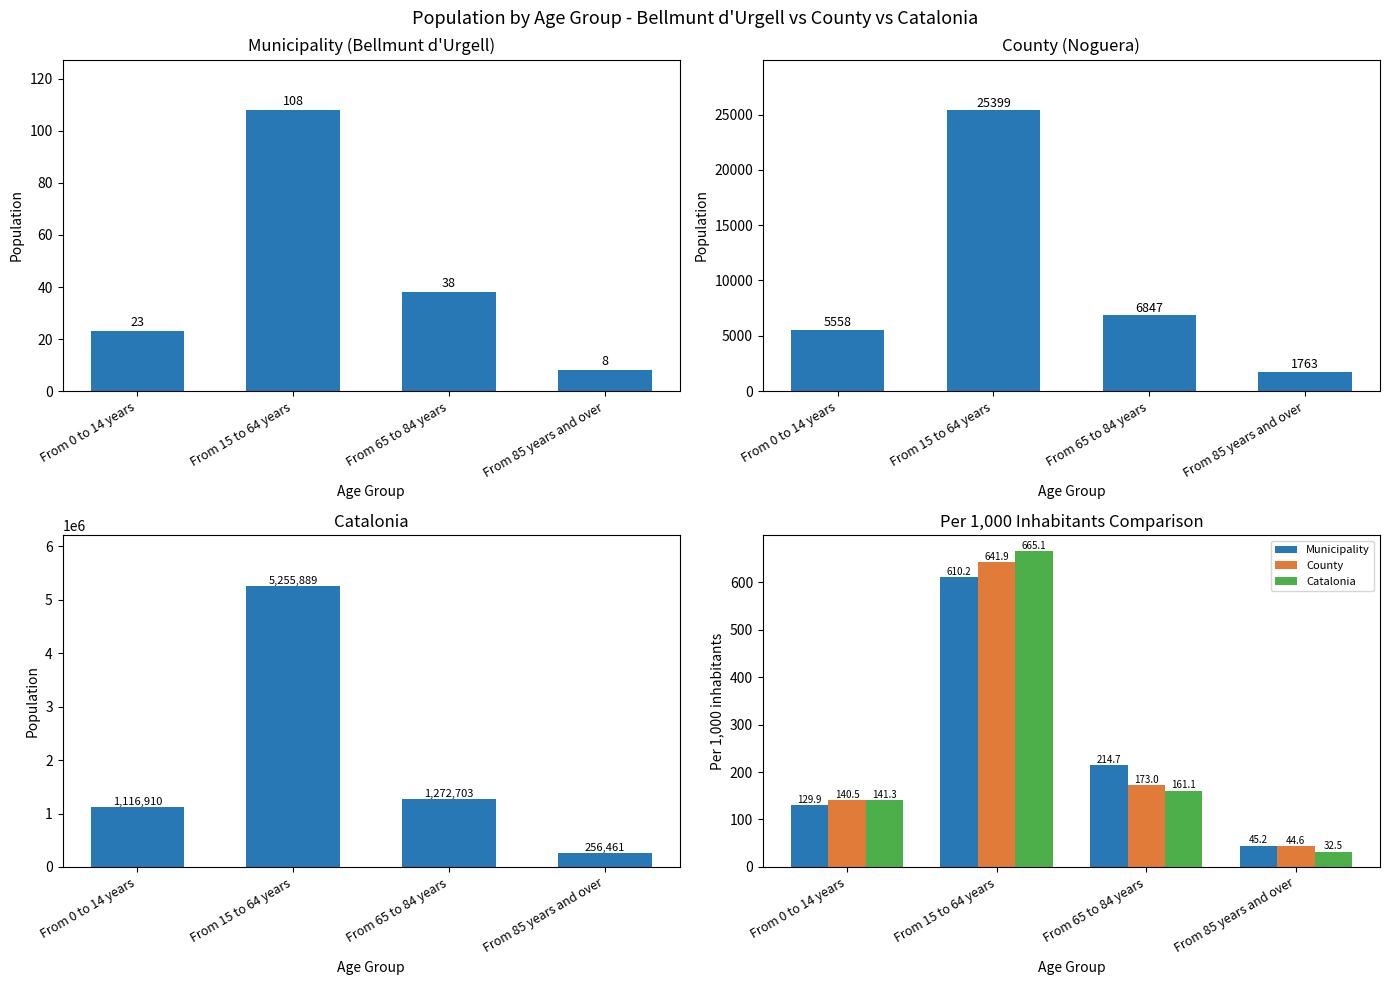

At which label is Municipality closest to 327?

From 65 to 84 years